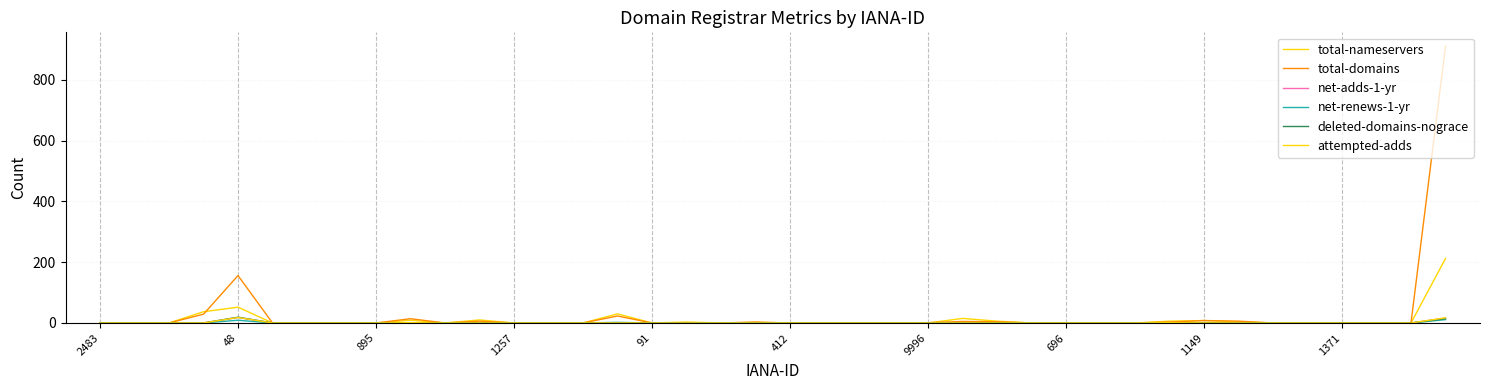

Does the chart have visible grid lines?

Yes